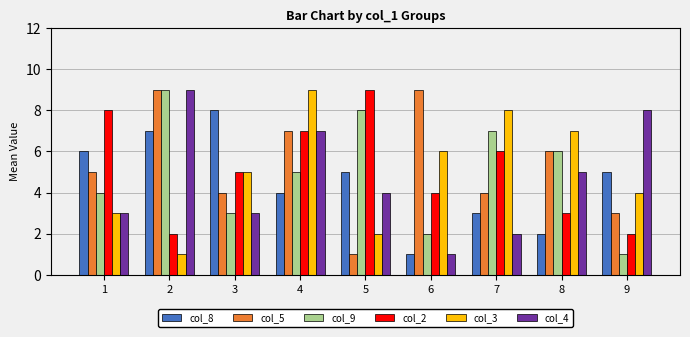

Is the value of col_8 at 8 greater than the value of col_5 at 4?

No